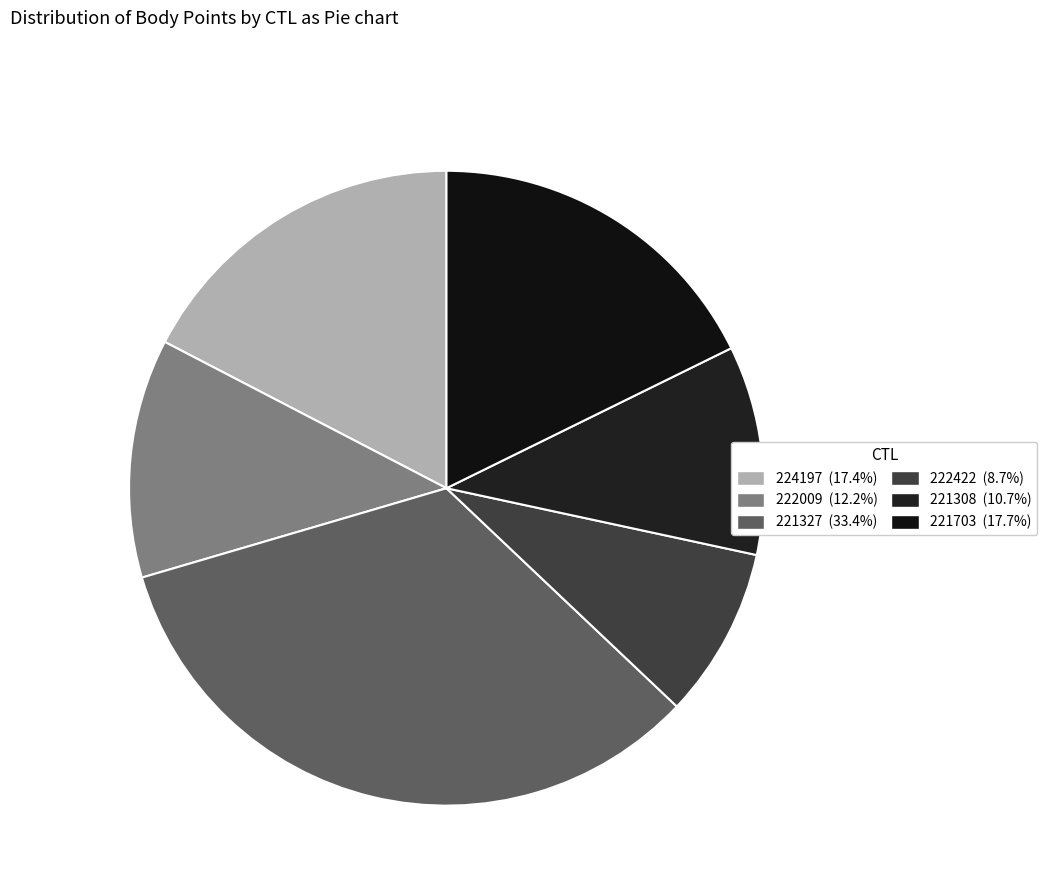

Does 221703 account for over 50% of the chart?

No